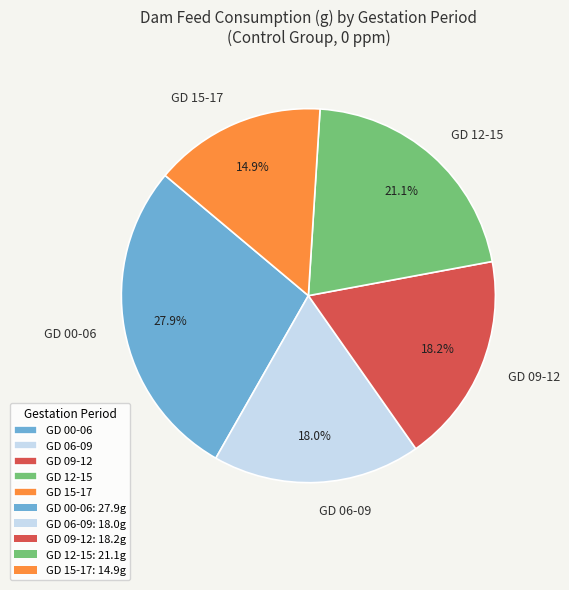

What is the ratio of the value at GD 12-15 to the value at GD 06-09?

1.2